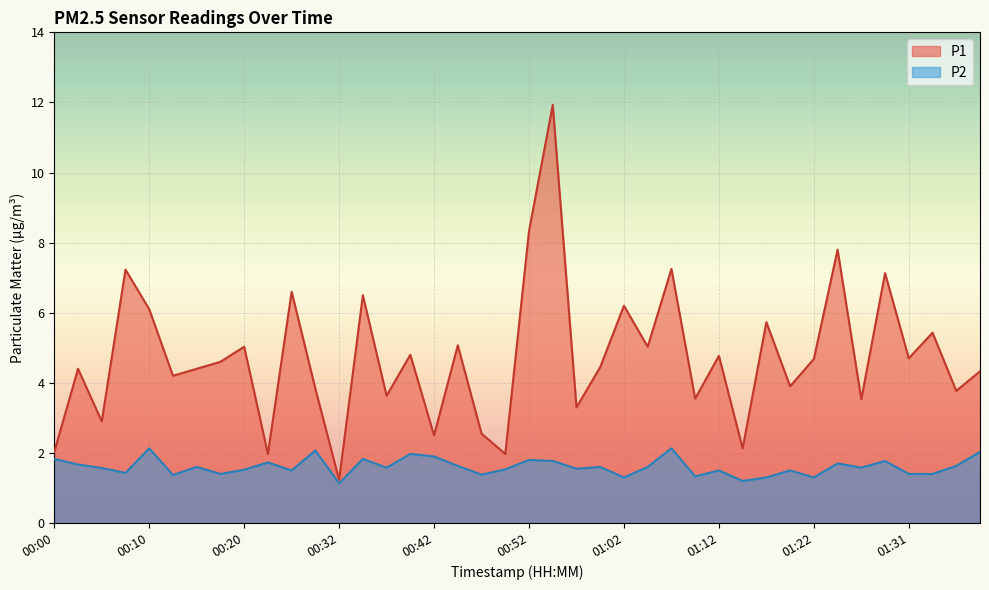

At how many categories does at least one series exceed 8?

2